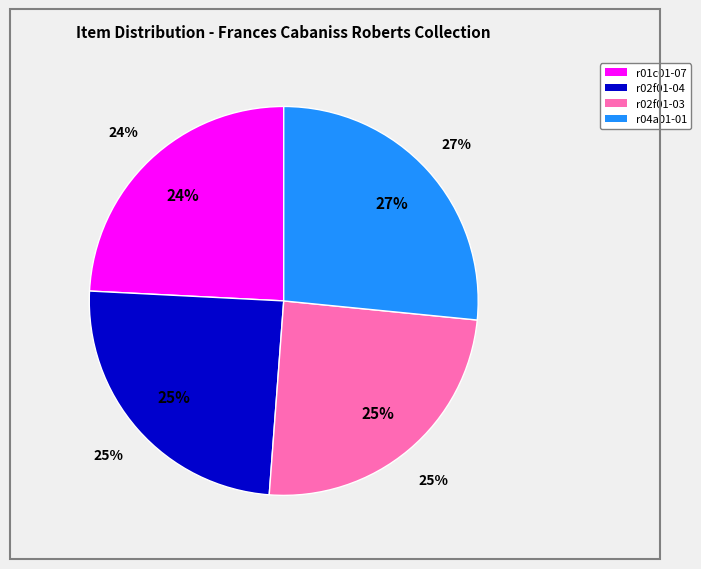

What portion of the pie excludes r04a01-01?

73.4%